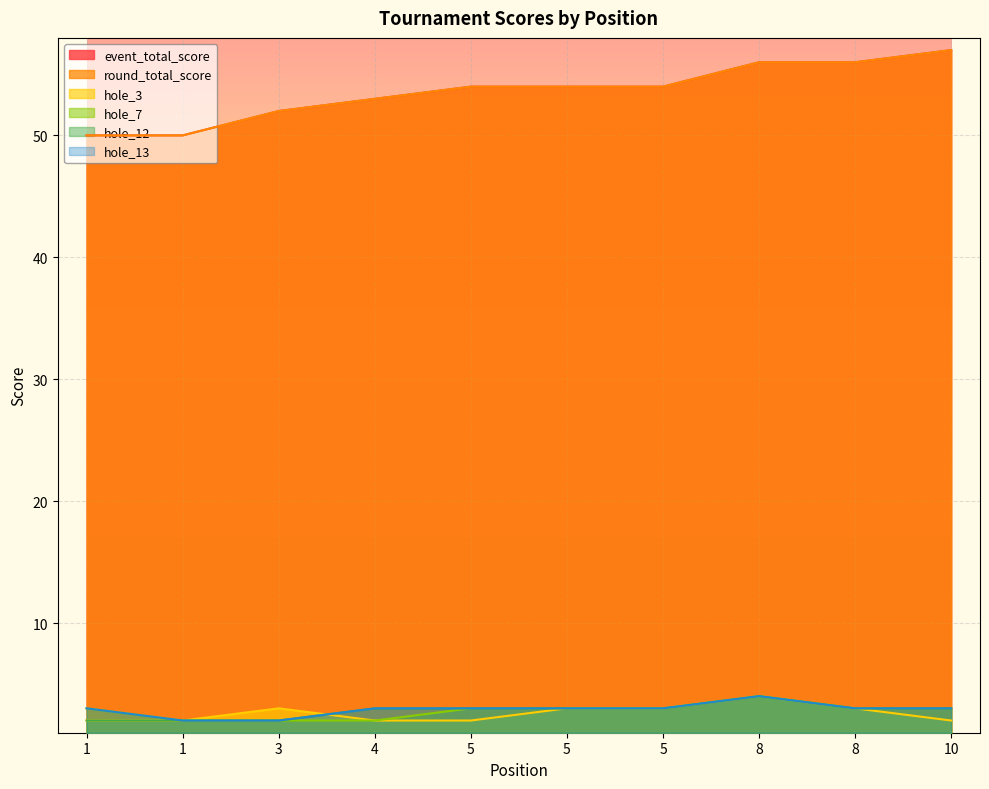

How many values in the event_total_score series are below 54?

4